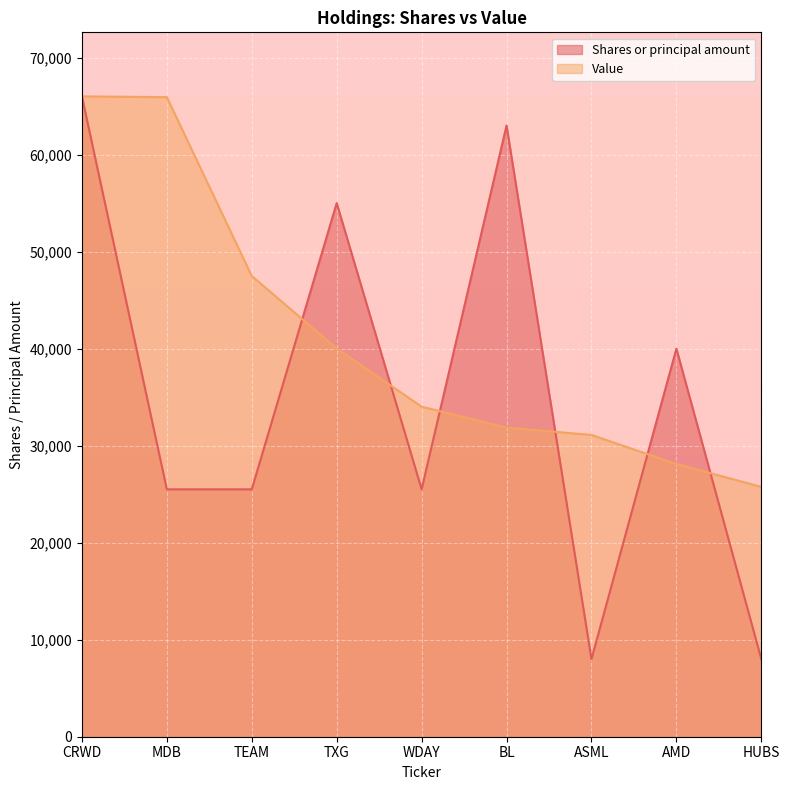

The Shares or principal amount series shows 9539.1 at MDB. True or false?

False